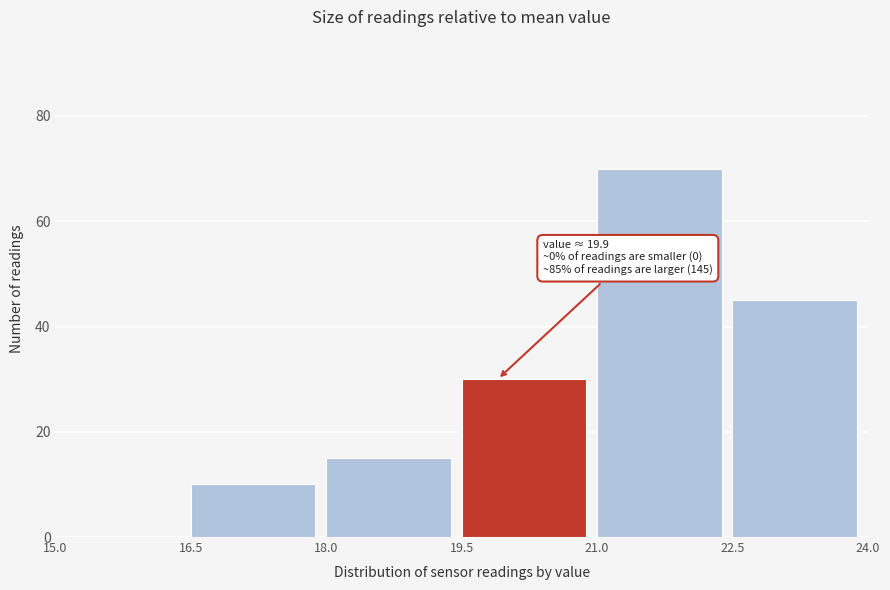

Which range on the x-axis has the tallest bar?

21.0 to 22.5